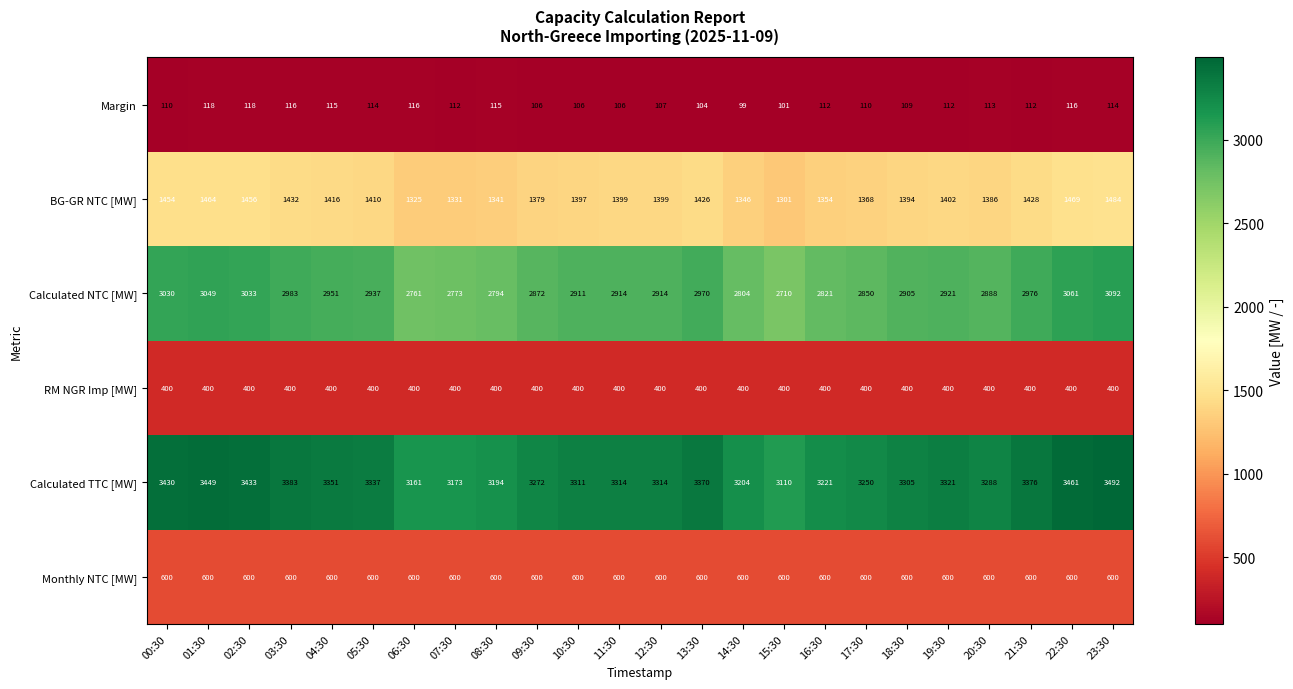

What is the minimum value shown in the chart?

99